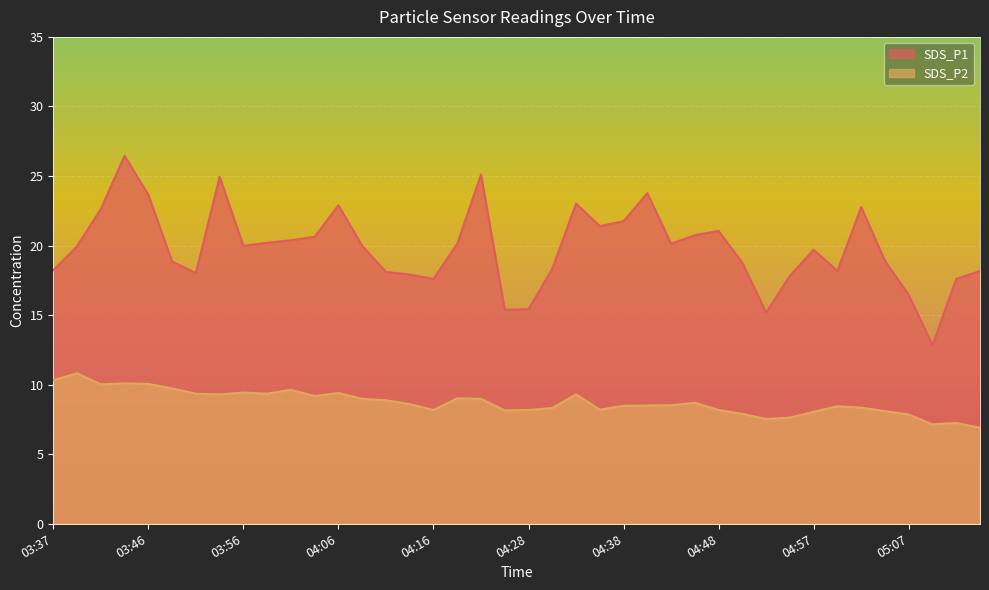

Where is SDS_P1 nearest to the value 19?

05:05